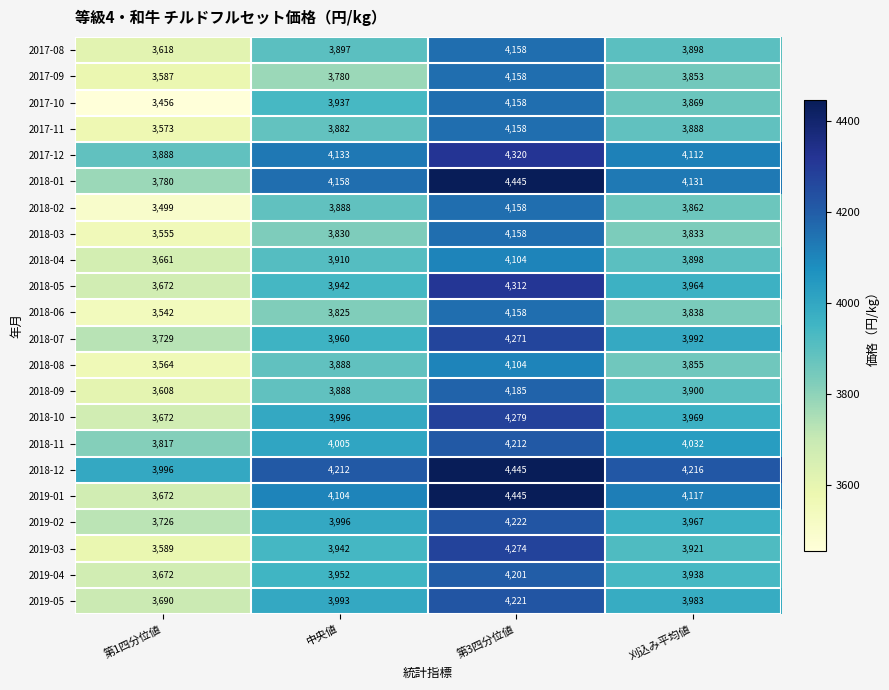

At which category does the chart reach its peak across all series?

第3四分位値